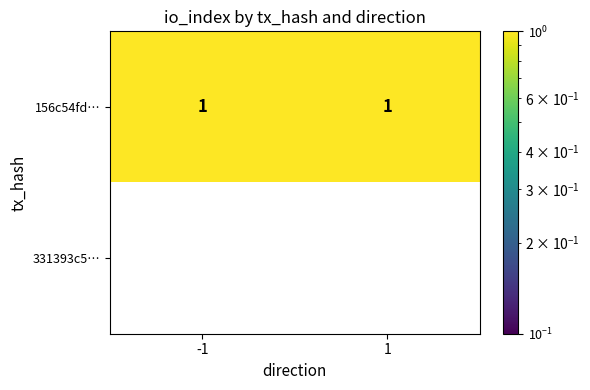

What is the total value across all series at 1?

1